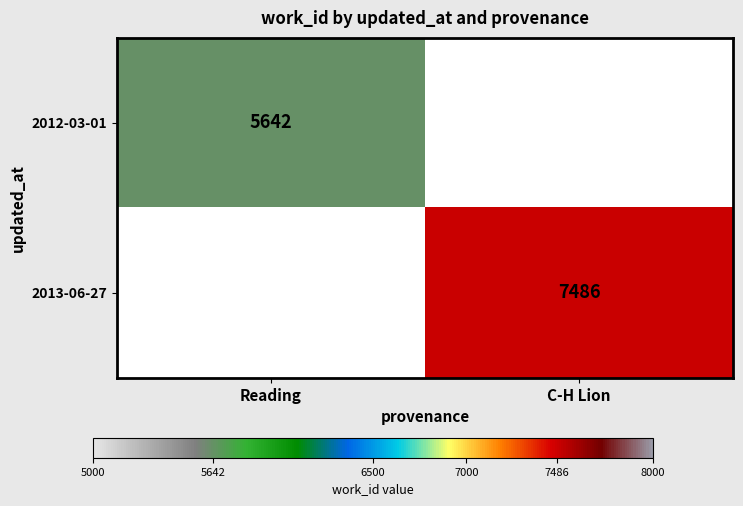

True or false: 2012-03-01 has a value of 5642 at Reading.

True